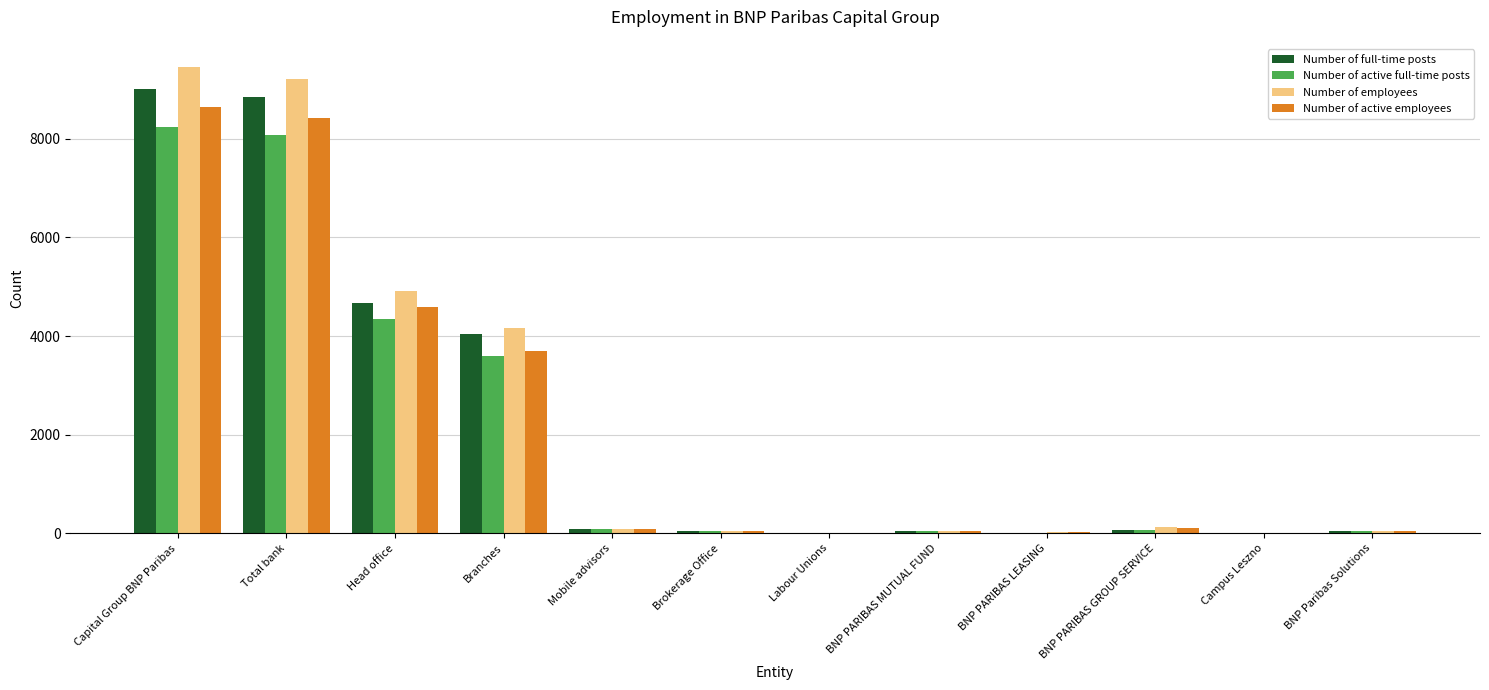

What is the highest value of the Number of active full-time posts series?

8235